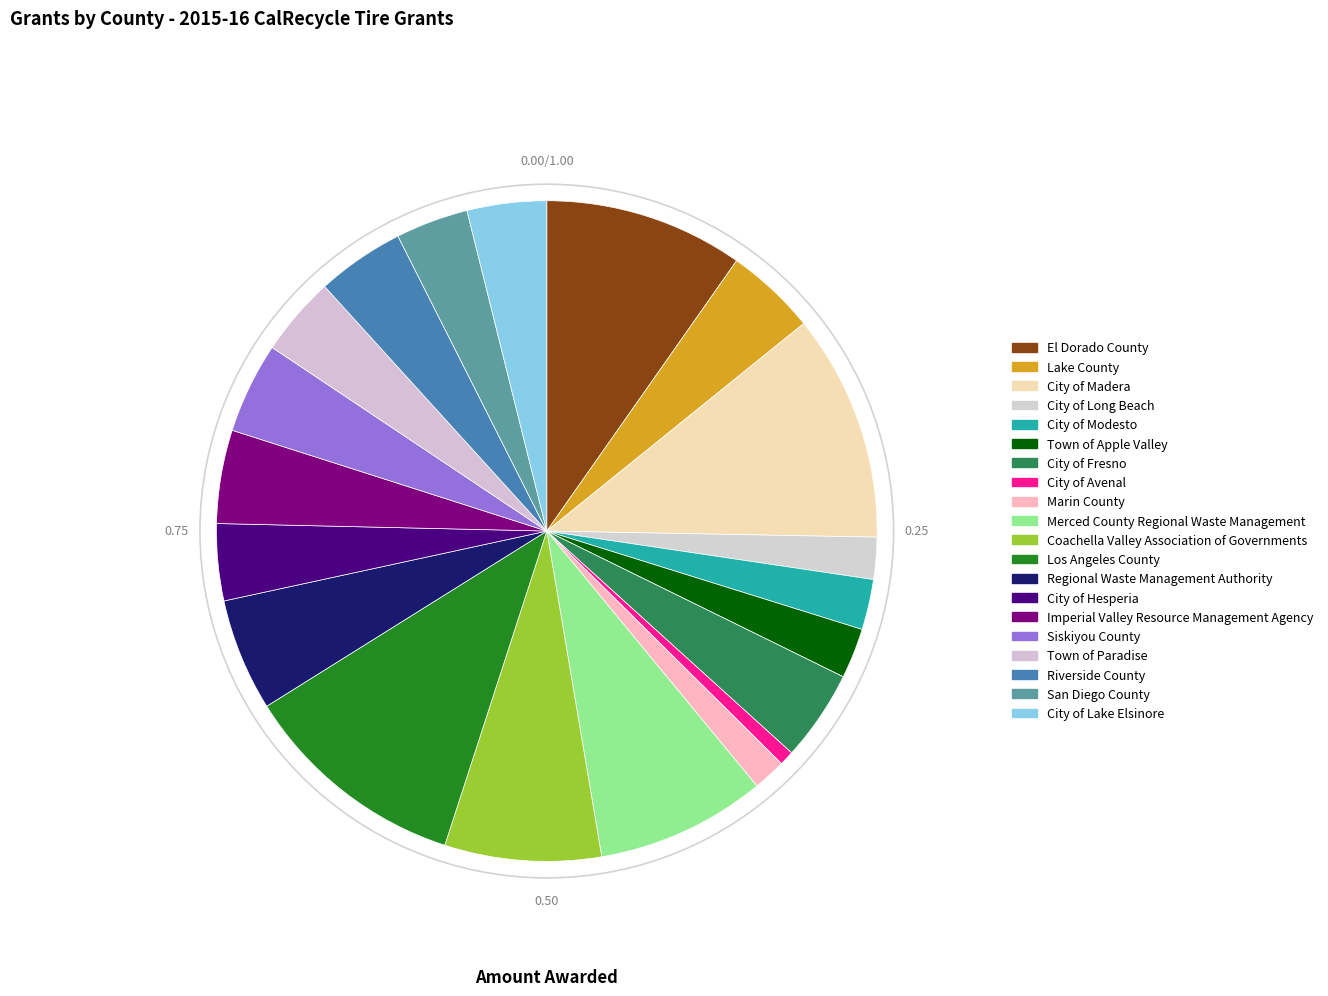

What is the ratio of the value at City of Lake Elsinore to the value at Los Angeles County?

0.3